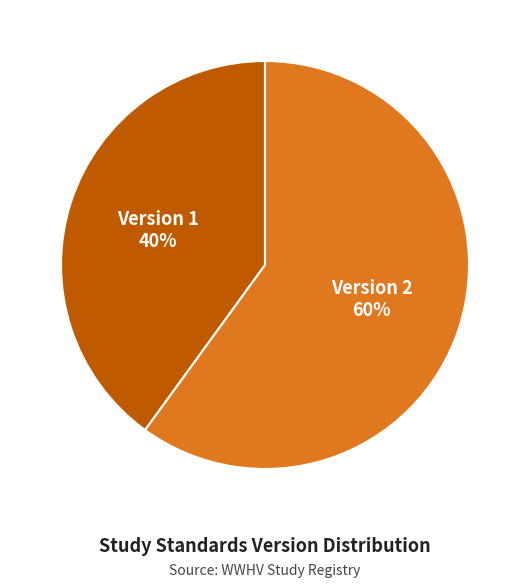

True or false: Version 2 accounts for 50% of the total.

False